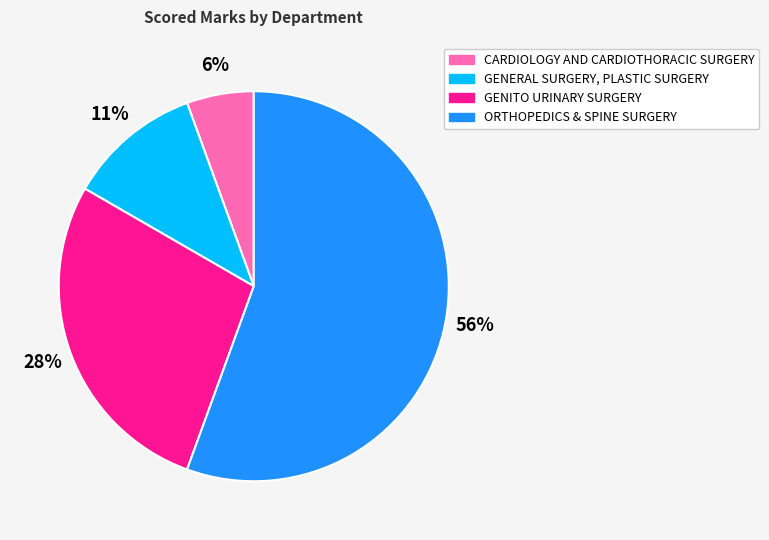

To the nearest percent, what portion does GENITO URINARY SURGERY represent?

28%